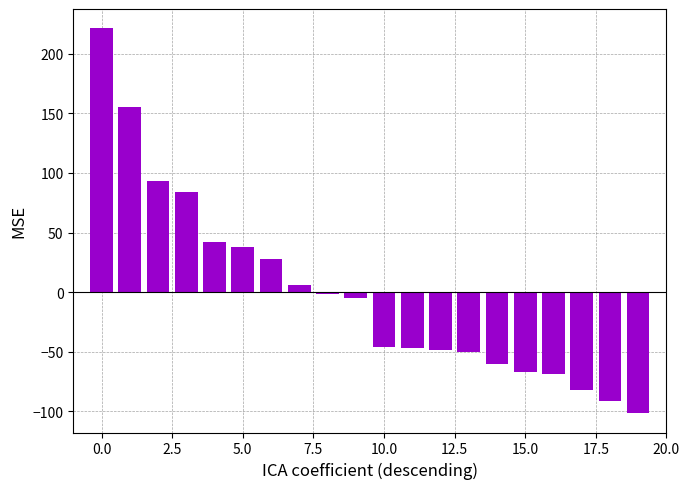

What is the value of the 7th bar from the left?

27.5